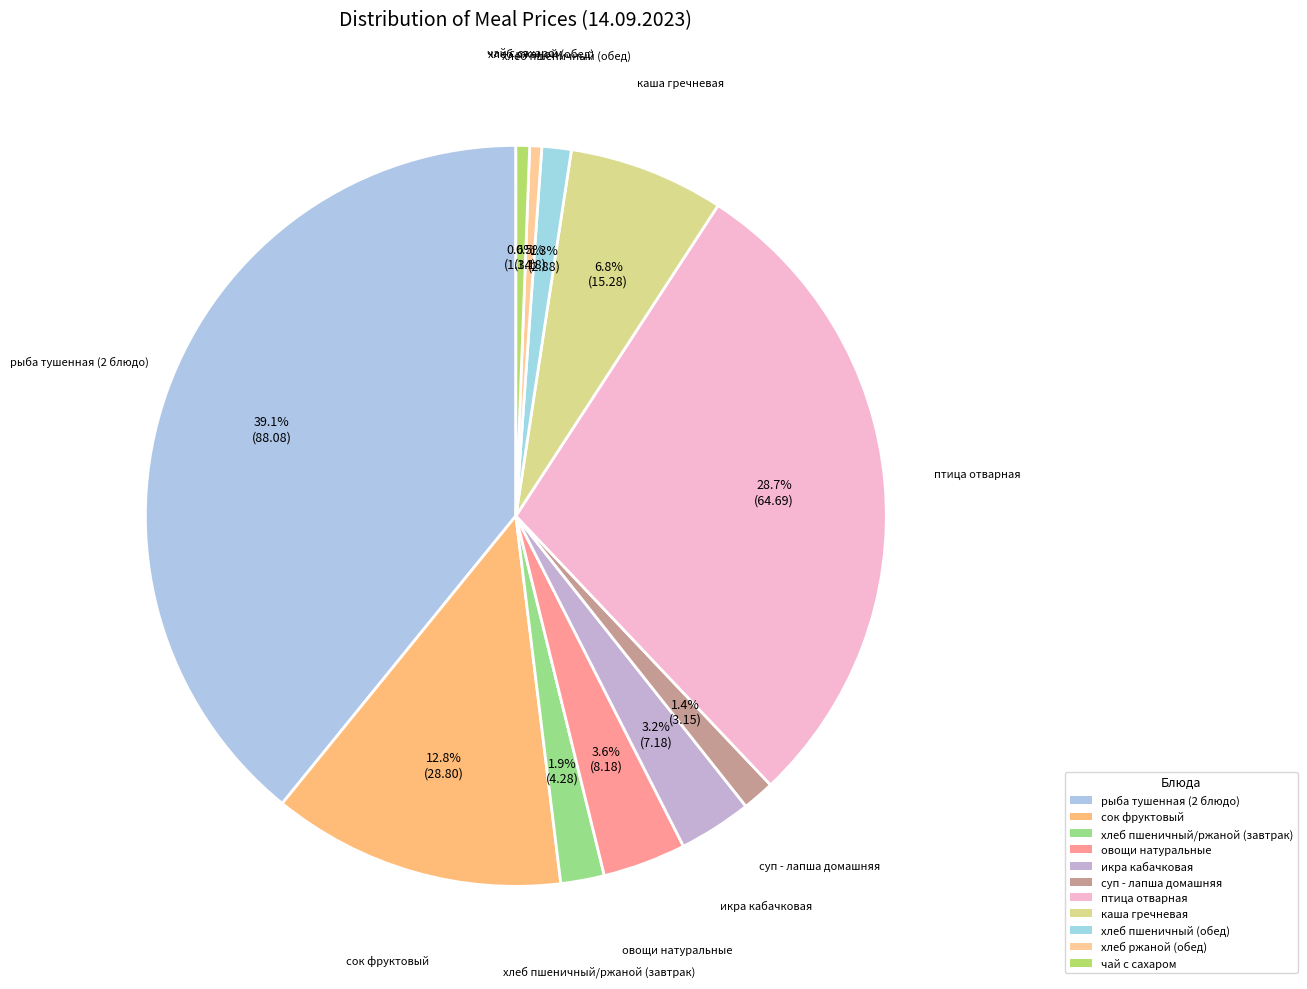

To the nearest percent, what is the difference between the чай с сахаром and хлеб пшеничный/ржаной (завтрак) slice percentages?

1%